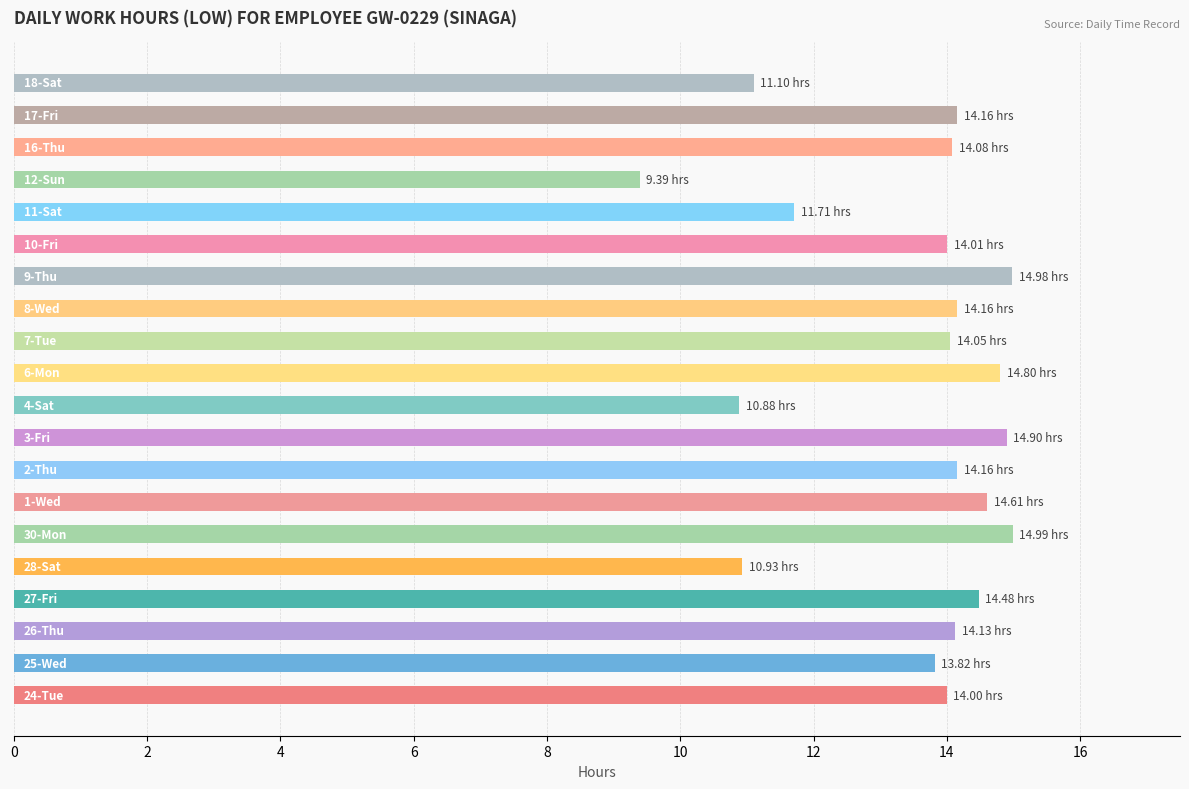

What is the average value?

13.5